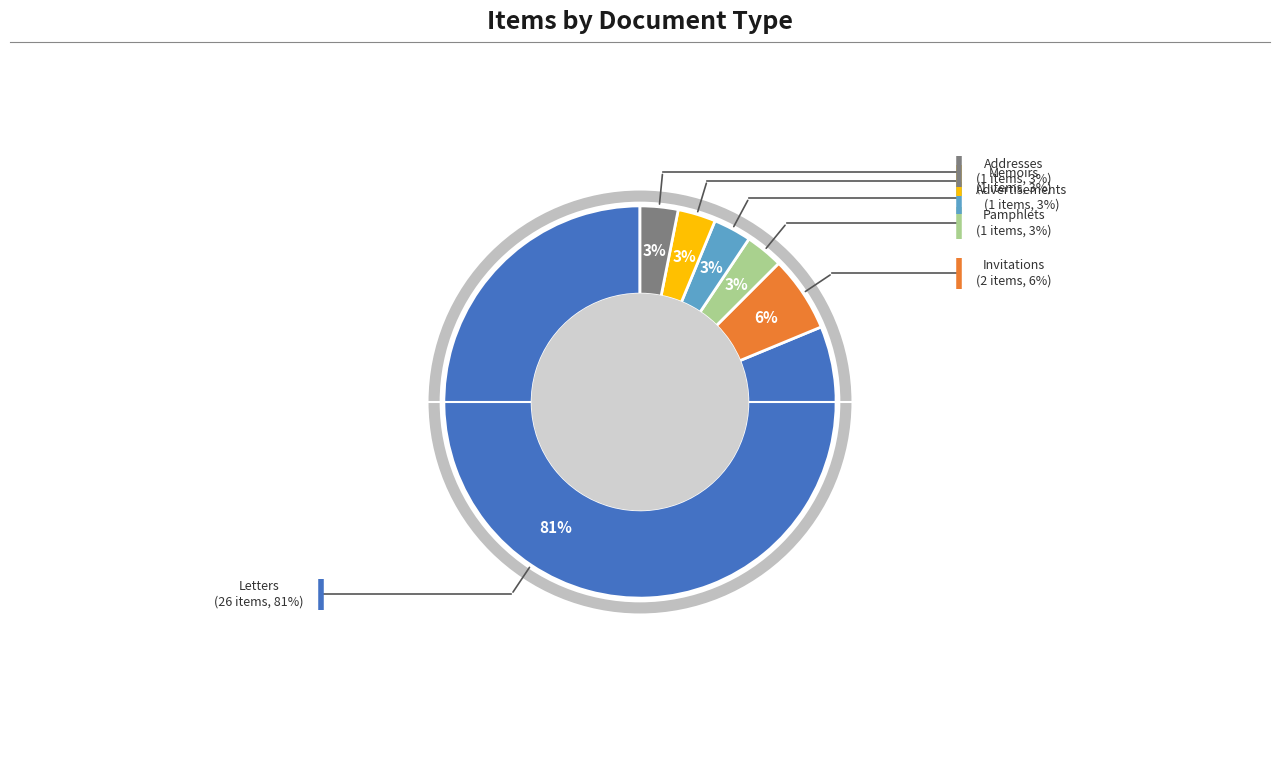

Does any single category account for the majority?

Yes